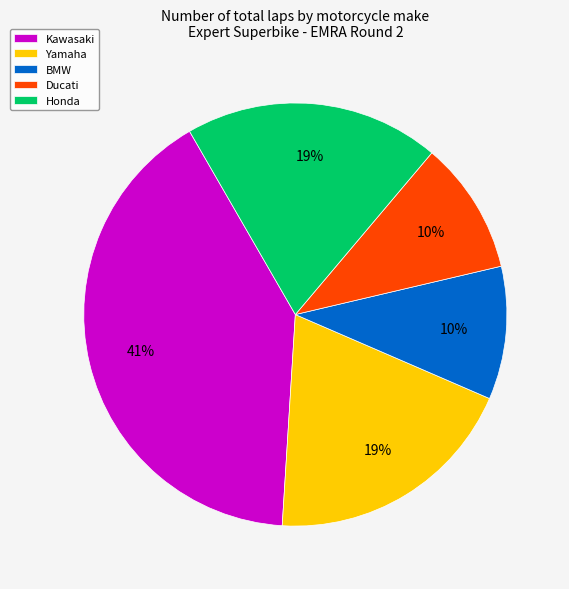

Do Kawasaki and Yamaha together represent more than half of the pie?

Yes